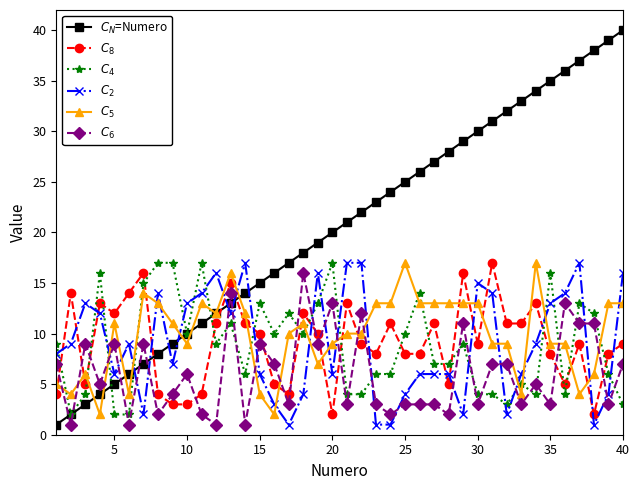

What is the greatest value displayed?

40